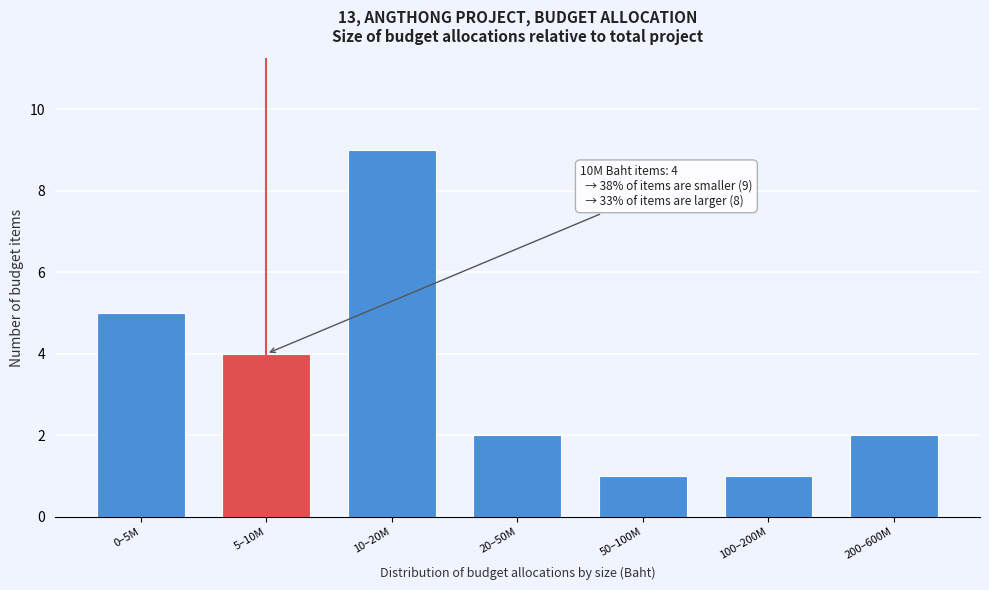

Reading left to right, extract all data points from this chart.

5	4	9	2	1	1	2